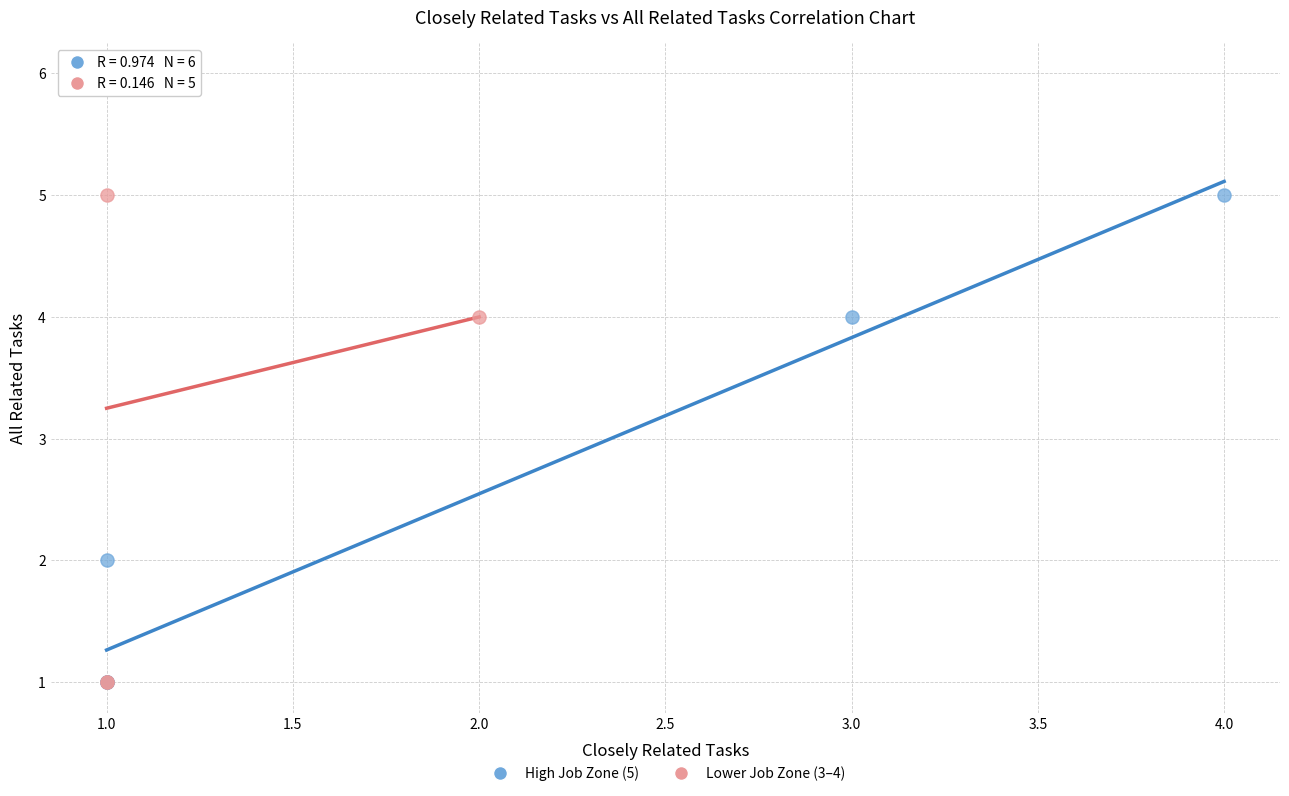

Which series contains the highest Y value?

Lower Job Zone (3–4)